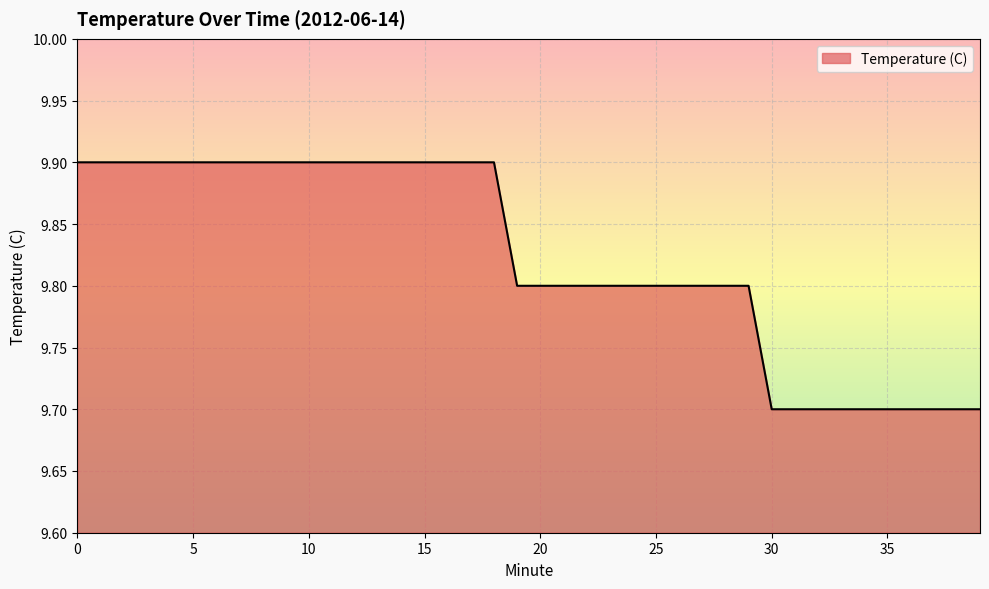

What is the greatest value displayed?

9.9